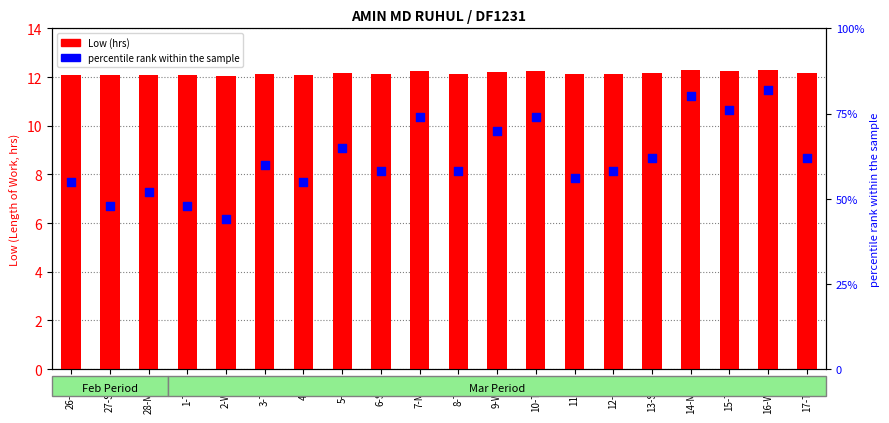

At how many categories does at least one series exceed 80?

1